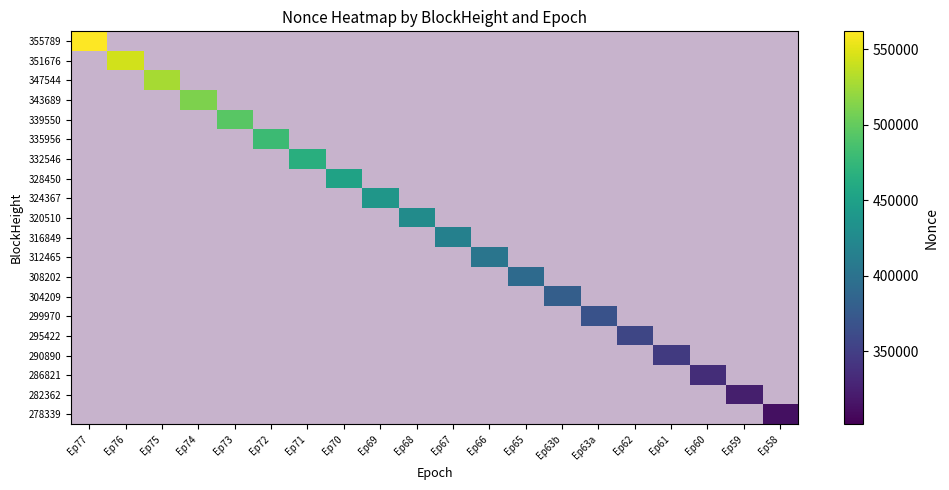

At how many categories does at least one series exceed 425779?

9